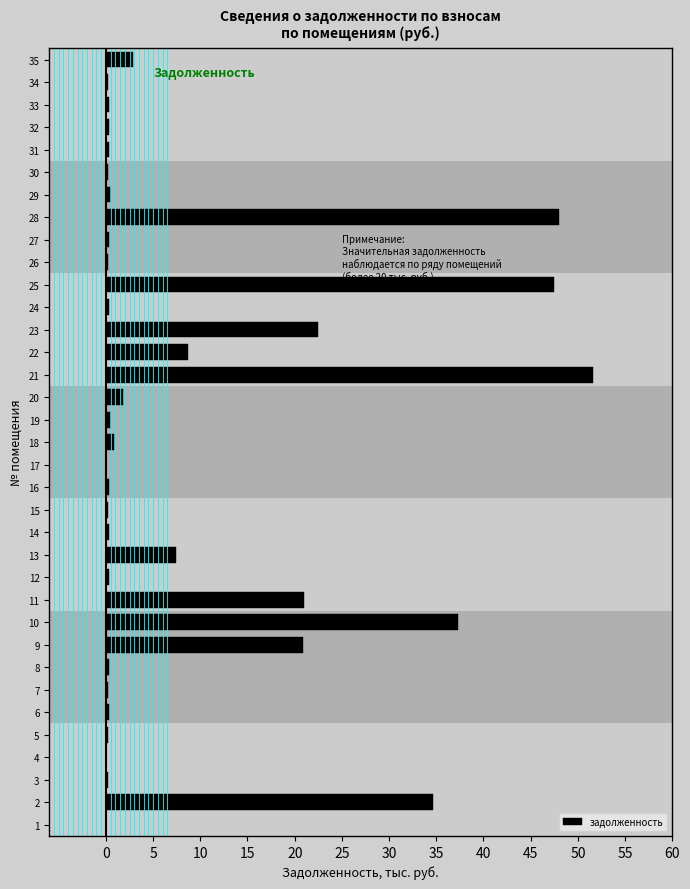

What is the sum of all values?

310.6